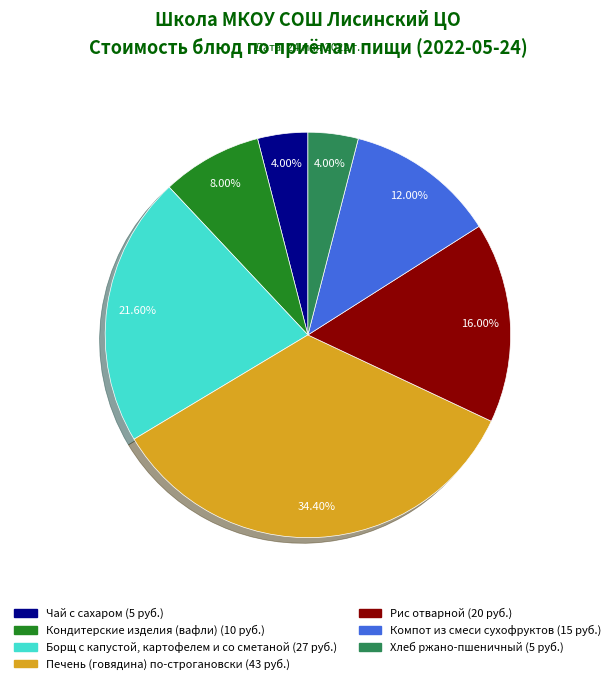

Does any single category account for the majority?

No